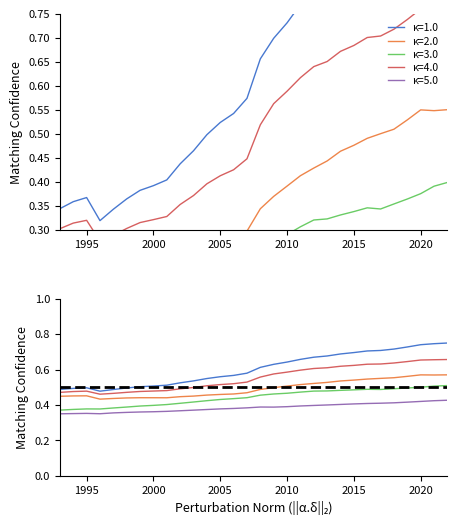

At how many categories does at least one series exceed 0?

30